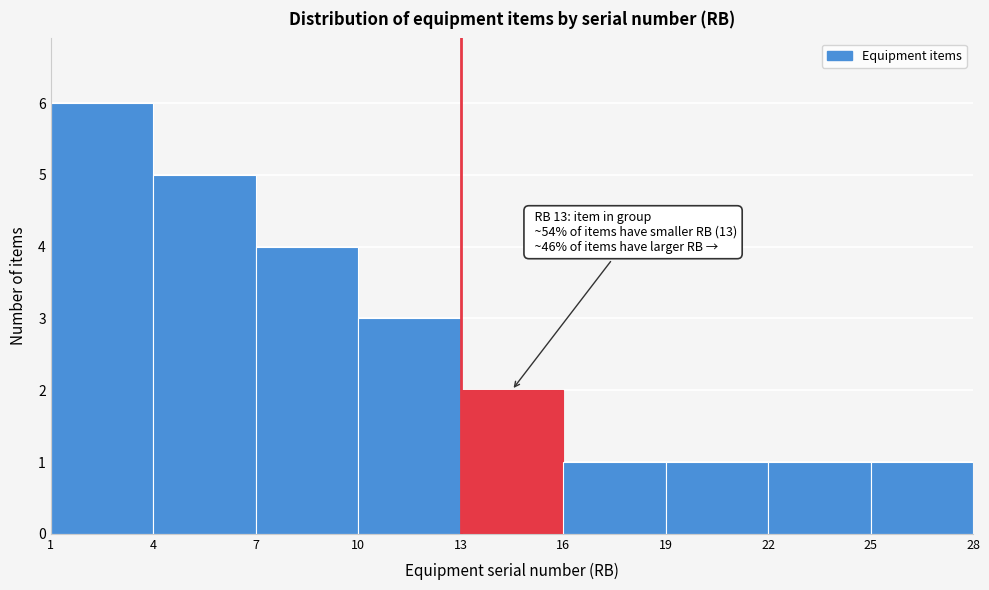

Over which range of the x-axis is the bar tallest?

1 to 4